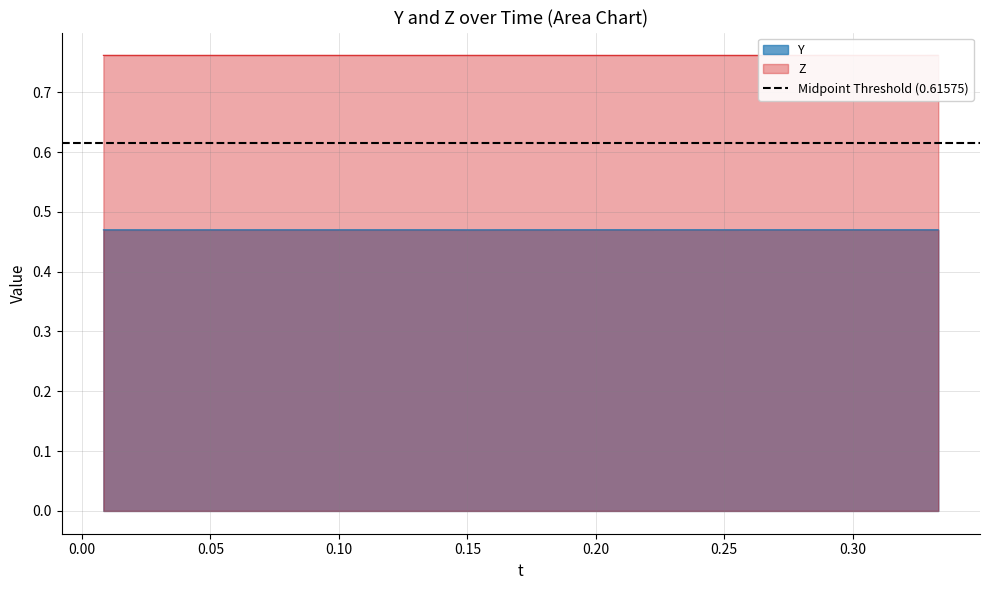

How many Y values are between 0 and 1?

40